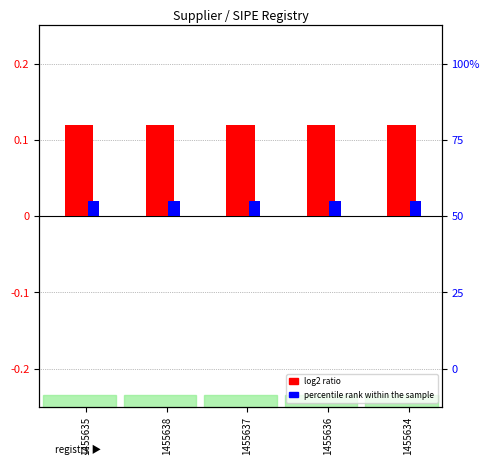

List the series in order of their peak value, lowest first.

percentile rank within the sample, log2 ratio